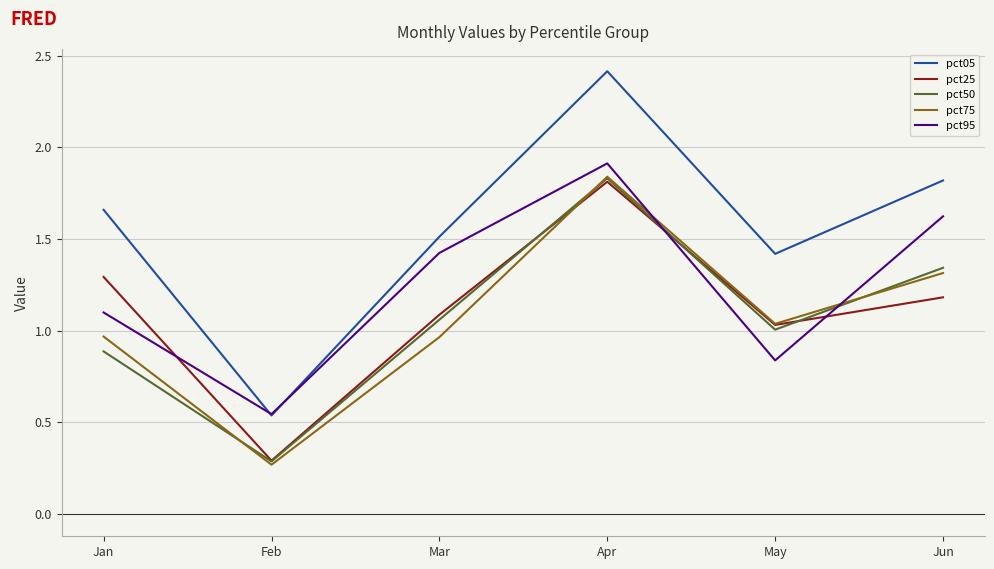

At which category is the sum across all series the highest?

Apr